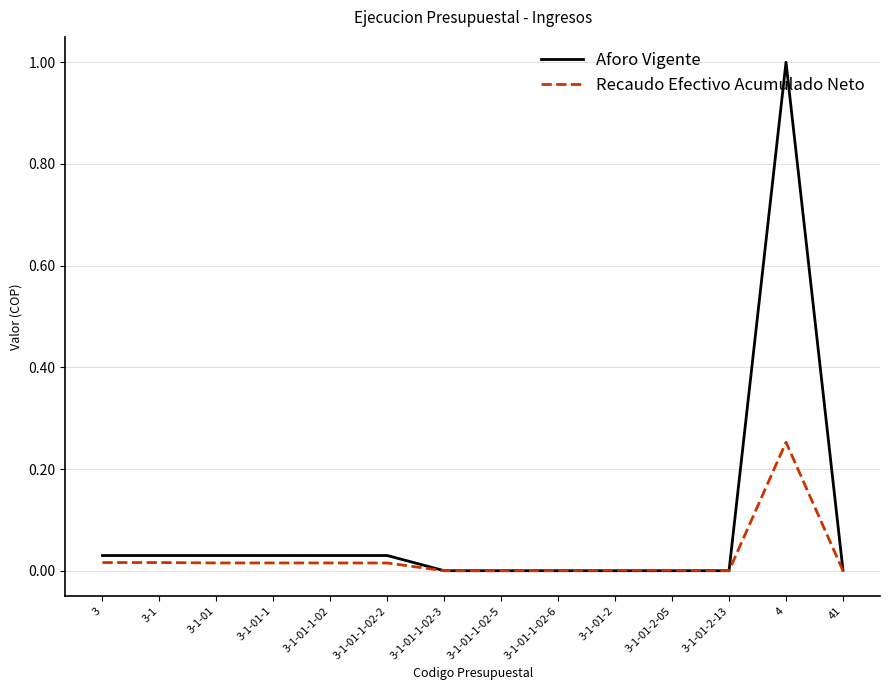

List the series in order of their peak value, lowest first.

Recaudo Efectivo Acumulado Neto, Aforo Vigente